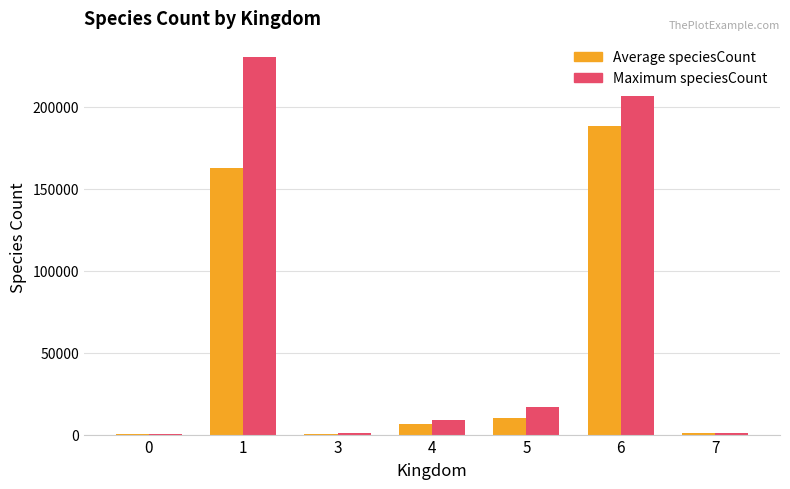

Which series has the largest total across all categories?

Maximum speciesCount